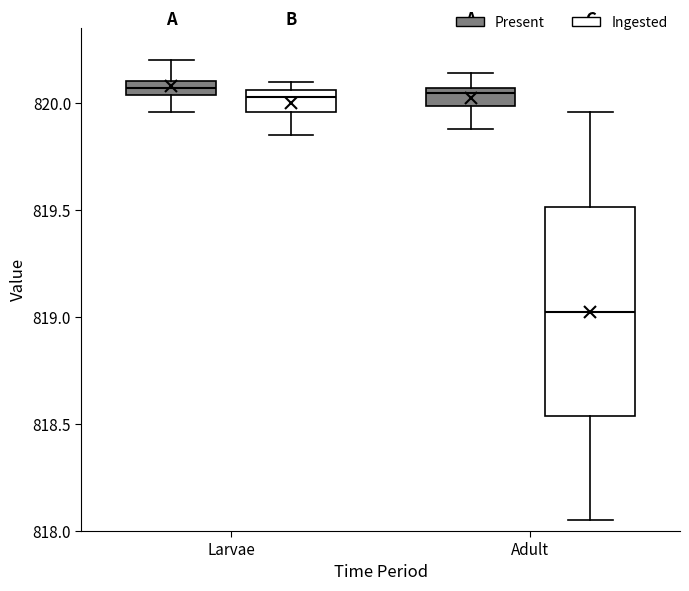

Comparing the boxes themselves (not the whiskers), which one is the tallest?

Adult (Ingested)